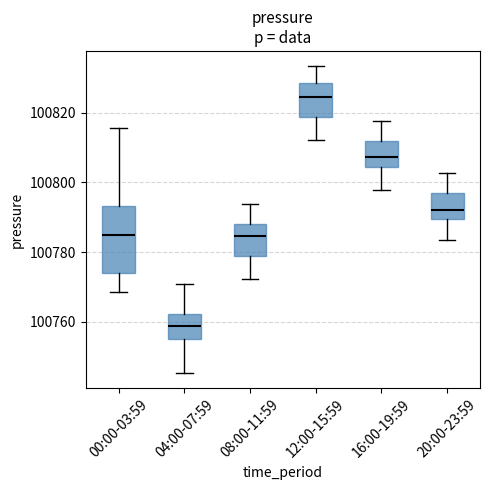

Reading left to right, read every box against the y-axis: the position of its median line, the range the box covers, and the ends of its whiskers. The values are not printed on the chart, so give them approximately, as read against the axis.

00:00-03:59: median 100784, box 100774 to 100794, whiskers 100768 to 100816
04:00-07:59: median 100758, box 100754 to 100762, whiskers 100746 to 100770
08:00-11:59: median 100784, box 100778 to 100788, whiskers 100772 to 100794
12:00-15:59: median 100824, box 100818 to 100828, whiskers 100812 to 100834
16:00-19:59: median 100808, box 100804 to 100812, whiskers 100798 to 100818
20:00-23:59: median 100792, box 100790 to 100796, whiskers 100784 to 100802